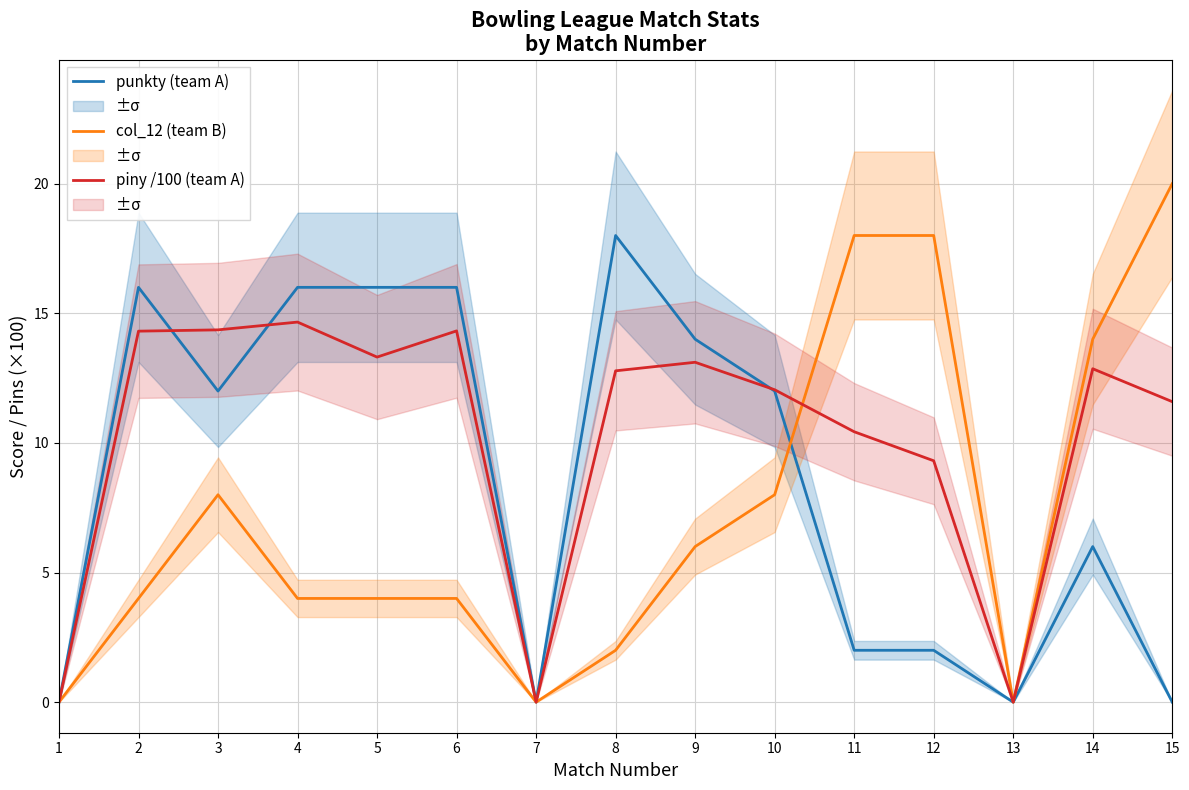

At which category does col_12 (team B) reach its first local valley?

7